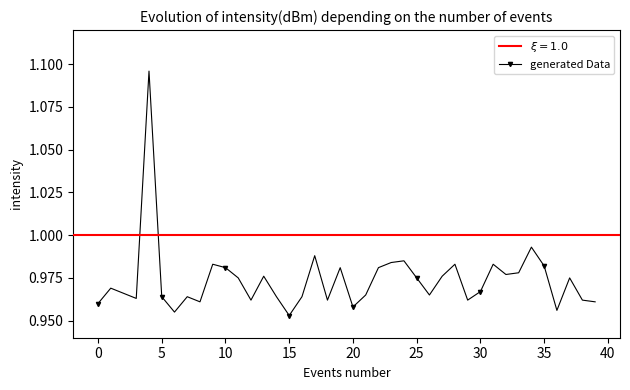

The value of generated Data at 0 is 1.7. True or false?

False